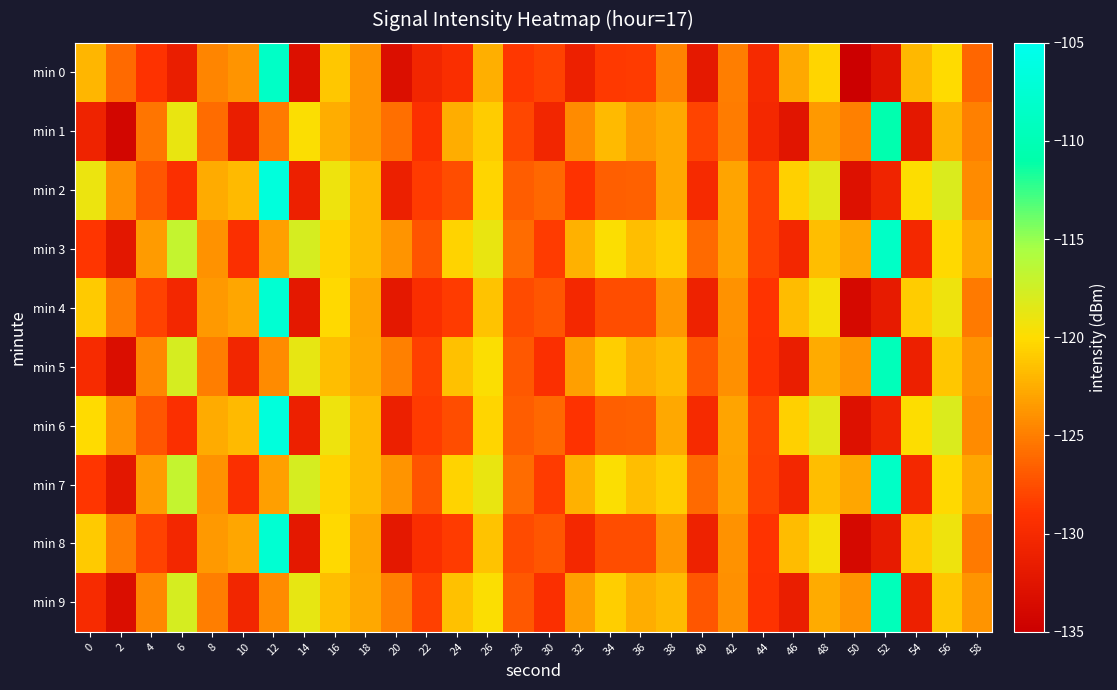

Reading left to right, extract all data points from this chart.

min 0: 0=-122.0	2=-126.1	4=-129.1	6=-131.4	8=-124.6	10=-123.9	12=-108.6	14=-133.1	16=-121.2	18=-123.8	20=-133.2	22=-130.5	24=-129.5	26=-122.4	28=-128.7	30=-128.1	32=-131.1	34=-128.6	36=-128.5	38=-124.7	40=-132.0	42=-124.9	44=-130.0	46=-122.7	48=-120.4	50=-134.9	52=-132.7	54=-121.9	56=-120.1	58=-126.2
min 1: 0=-130.9	2=-134.3	4=-125.5	6=-118.9	8=-125.9	10=-131.4	12=-125.3	14=-119.8	16=-122.6	18=-123.8	20=-125.9	22=-129.3	24=-122.5	26=-120.9	28=-127.9	30=-130.4	32=-124.3	34=-121.8	36=-123.6	38=-122.8	40=-128.0	42=-125.1	44=-130.1	46=-132.4	48=-123.6	50=-124.9	52=-110.6	54=-132.1	56=-122.2	58=-124.8
min 2: 0=-119.0	2=-124.1	4=-127.1	6=-129.4	8=-122.6	10=-121.9	12=-106.6	14=-131.1	16=-119.2	18=-121.8	20=-131.2	22=-128.5	24=-127.5	26=-120.4	28=-126.7	30=-126.1	32=-129.1	34=-126.6	36=-126.5	38=-122.7	40=-130.0	42=-122.9	44=-128.0	46=-120.7	48=-118.4	50=-132.9	52=-130.7	54=-119.9	56=-118.1	58=-124.2
min 3: 0=-128.9	2=-132.3	4=-123.5	6=-116.9	8=-123.9	10=-129.4	12=-123.3	14=-117.8	16=-120.6	18=-121.8	20=-123.9	22=-127.3	24=-120.5	26=-118.9	28=-125.9	30=-128.4	32=-122.3	34=-119.8	36=-121.6	38=-120.8	40=-126.0	42=-123.1	44=-128.1	46=-130.4	48=-121.6	50=-122.9	52=-108.6	54=-130.1	56=-120.2	58=-122.8
min 4: 0=-121.0	2=-125.1	4=-128.1	6=-130.4	8=-123.6	10=-122.9	12=-107.6	14=-132.1	16=-120.2	18=-122.8	20=-132.2	22=-129.5	24=-128.5	26=-121.4	28=-127.7	30=-127.1	32=-130.1	34=-127.6	36=-127.5	38=-123.7	40=-131.0	42=-123.9	44=-129.0	46=-121.7	48=-119.4	50=-133.9	52=-131.7	54=-120.9	56=-119.1	58=-125.2
min 5: 0=-129.9	2=-133.3	4=-124.5	6=-117.9	8=-124.9	10=-130.4	12=-124.3	14=-118.8	16=-121.6	18=-122.8	20=-124.9	22=-128.3	24=-121.5	26=-119.9	28=-126.9	30=-129.4	32=-123.3	34=-120.8	36=-122.6	38=-121.8	40=-127.0	42=-124.1	44=-129.1	46=-131.4	48=-122.6	50=-123.9	52=-109.6	54=-131.1	56=-121.2	58=-123.8
min 6: 0=-120.0	2=-124.1	4=-127.1	6=-129.4	8=-122.6	10=-121.9	12=-106.6	14=-131.1	16=-119.2	18=-121.8	20=-131.2	22=-128.5	24=-127.5	26=-120.4	28=-126.7	30=-126.1	32=-129.1	34=-126.6	36=-126.5	38=-122.7	40=-130.0	42=-122.9	44=-128.0	46=-120.7	48=-118.4	50=-132.9	52=-130.7	54=-119.9	56=-118.1	58=-124.2
min 7: 0=-128.9	2=-132.3	4=-123.5	6=-116.9	8=-123.9	10=-129.4	12=-123.3	14=-117.8	16=-120.6	18=-121.8	20=-123.9	22=-127.3	24=-120.5	26=-118.9	28=-125.9	30=-128.4	32=-122.3	34=-119.8	36=-121.6	38=-120.8	40=-126.0	42=-123.1	44=-128.1	46=-130.4	48=-121.6	50=-122.9	52=-108.6	54=-130.1	56=-120.2	58=-122.8
min 8: 0=-121.0	2=-125.1	4=-128.1	6=-130.4	8=-123.6	10=-122.9	12=-107.6	14=-132.1	16=-120.2	18=-122.8	20=-132.2	22=-129.5	24=-128.5	26=-121.4	28=-127.7	30=-127.1	32=-130.1	34=-127.6	36=-127.5	38=-123.7	40=-131.0	42=-123.9	44=-129.0	46=-121.7	48=-119.4	50=-133.9	52=-131.7	54=-120.9	56=-119.1	58=-125.2
min 9: 0=-129.9	2=-133.3	4=-124.5	6=-117.9	8=-124.9	10=-130.4	12=-124.3	14=-118.8	16=-121.6	18=-122.8	20=-124.9	22=-128.3	24=-121.5	26=-119.9	28=-126.9	30=-129.4	32=-123.3	34=-120.8	36=-122.6	38=-121.8	40=-127.0	42=-124.1	44=-129.1	46=-131.4	48=-122.6	50=-123.9	52=-109.6	54=-131.1	56=-121.2	58=-123.8